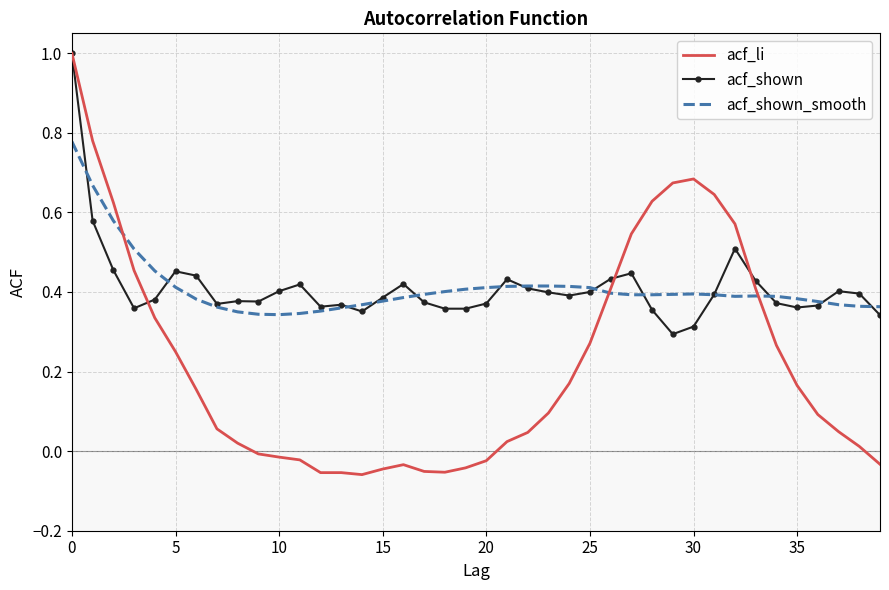

Which series has the largest range (max minus min)?

acf_li